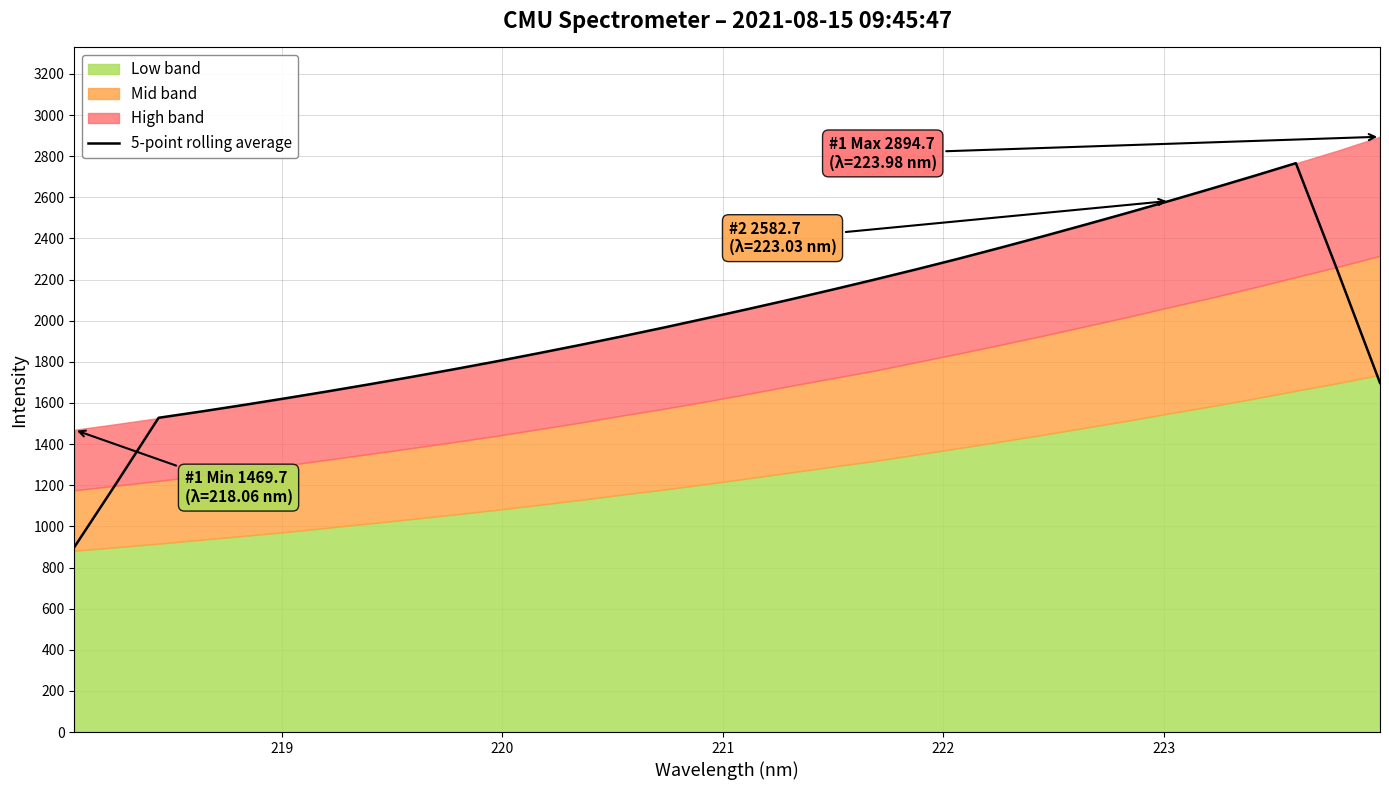

What is the highest value of the 5-point rolling average series?

2766.2